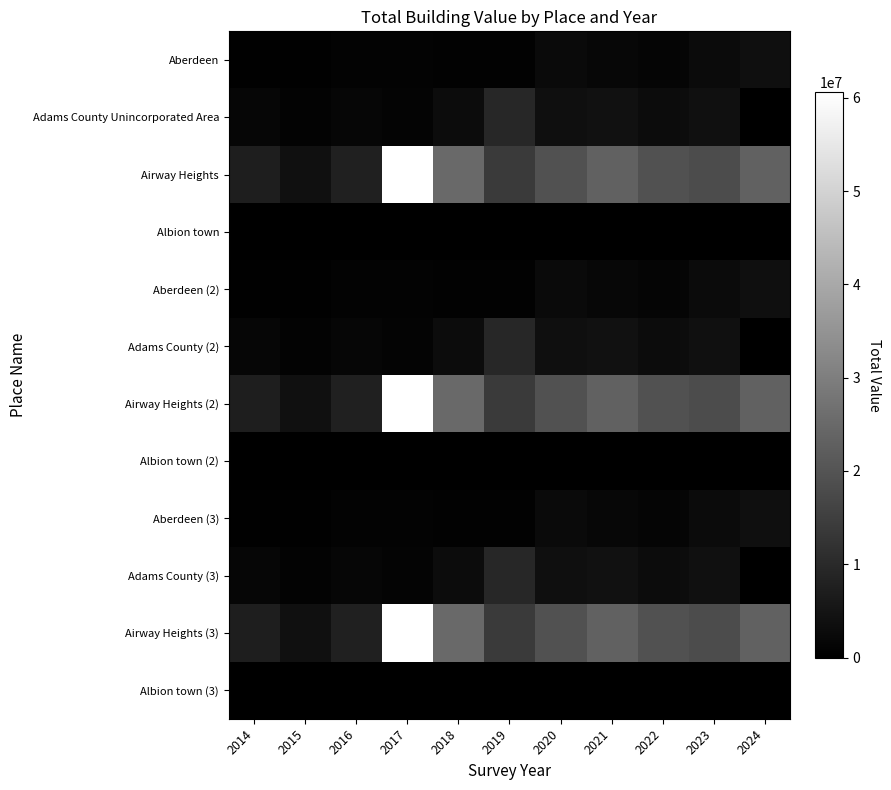

Between 2020 and 2024, which series saw the biggest shift?

Airway Heights